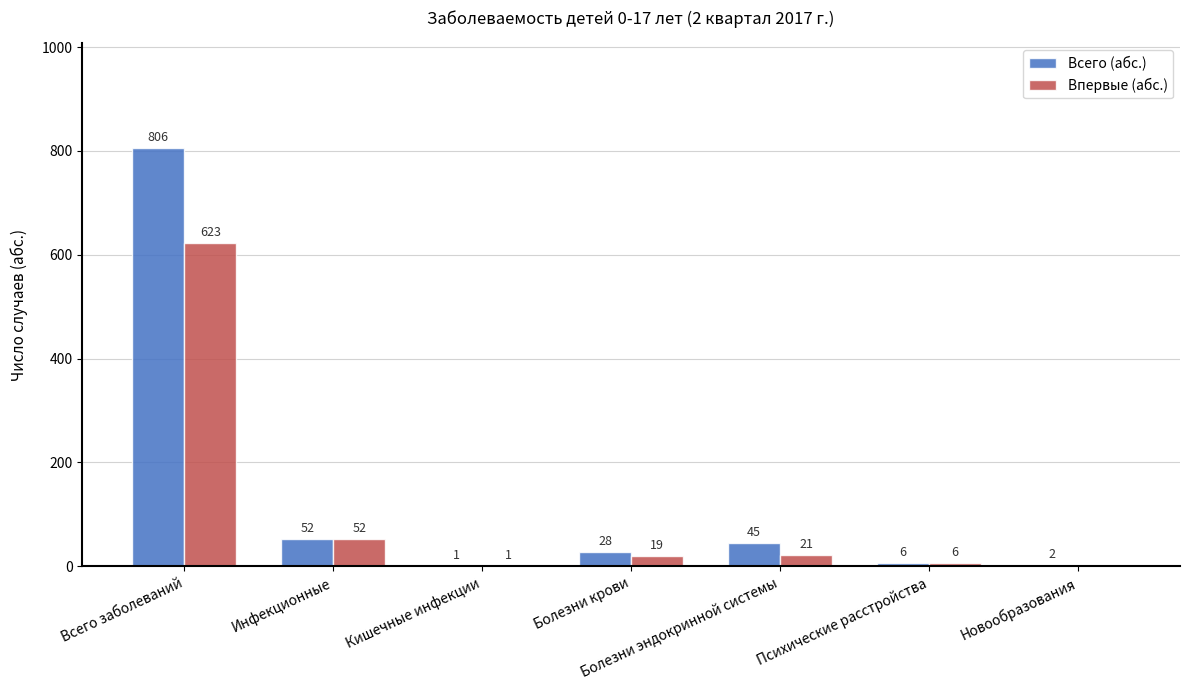

Reading left to right, extract all data points from this chart.

Всего (абс.): 806	52	1	28	45	6	2
Впервые (абс.): 623	52	1	19	21	6	0